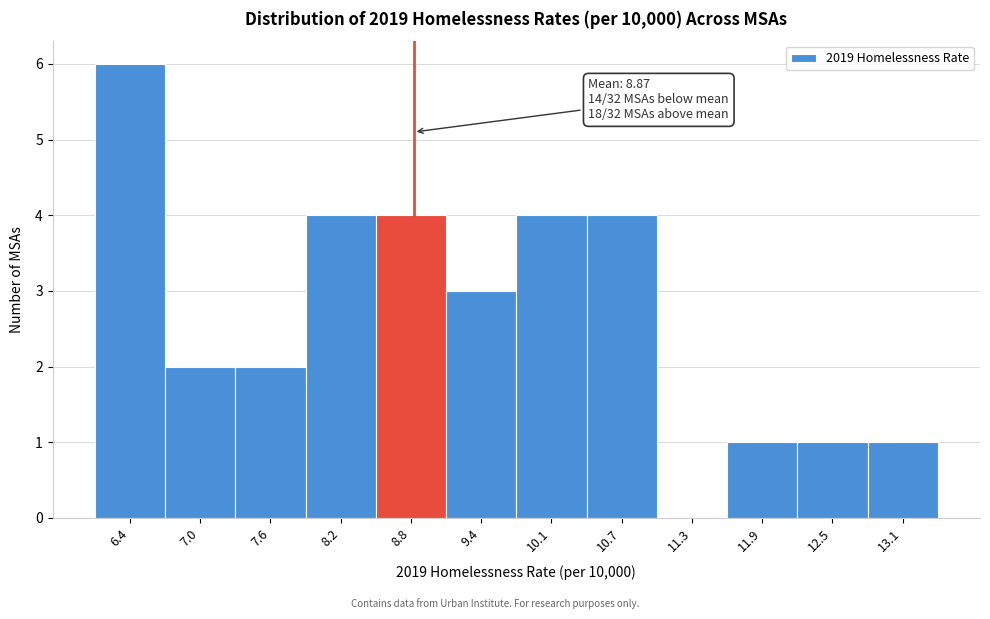

Over which range of the x-axis is the bar tallest?

6.1 to 6.7